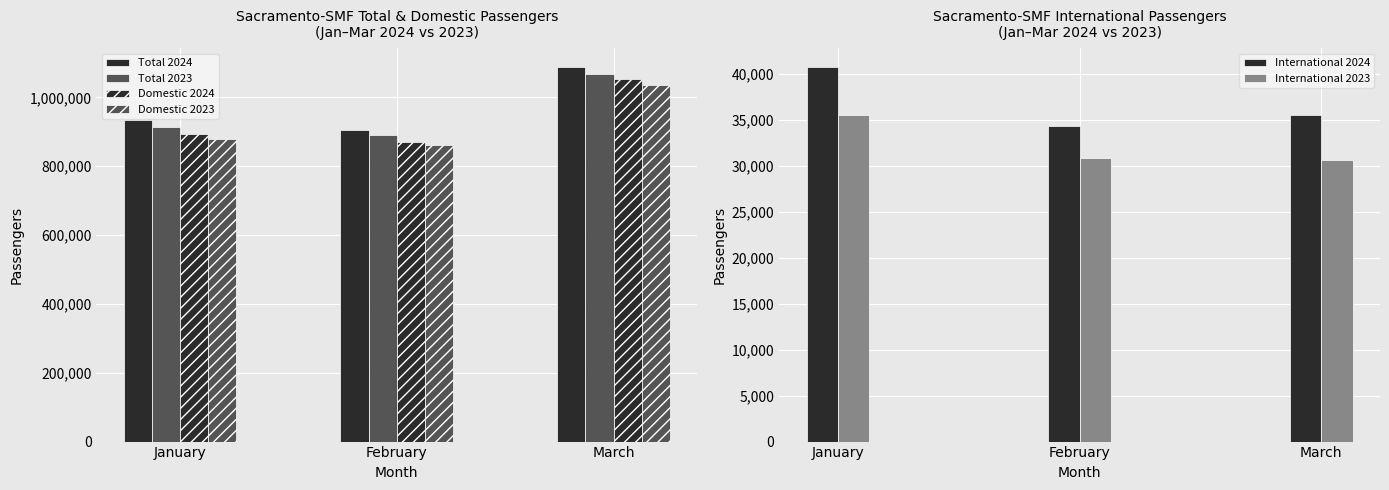

How many values in the International 2023 series are below 30910?

1